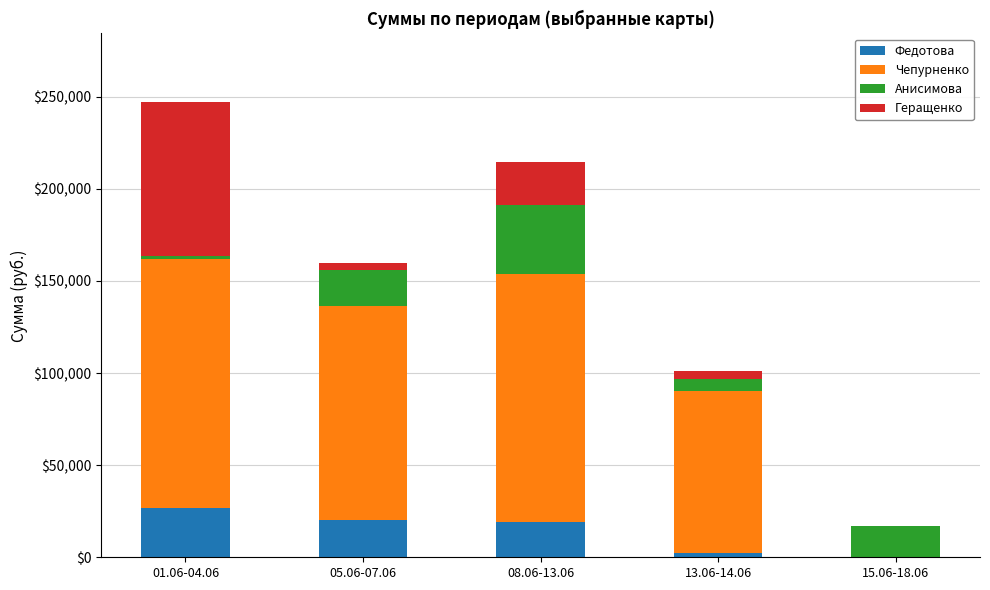

What is the sum of all Федотова values?

68480.0